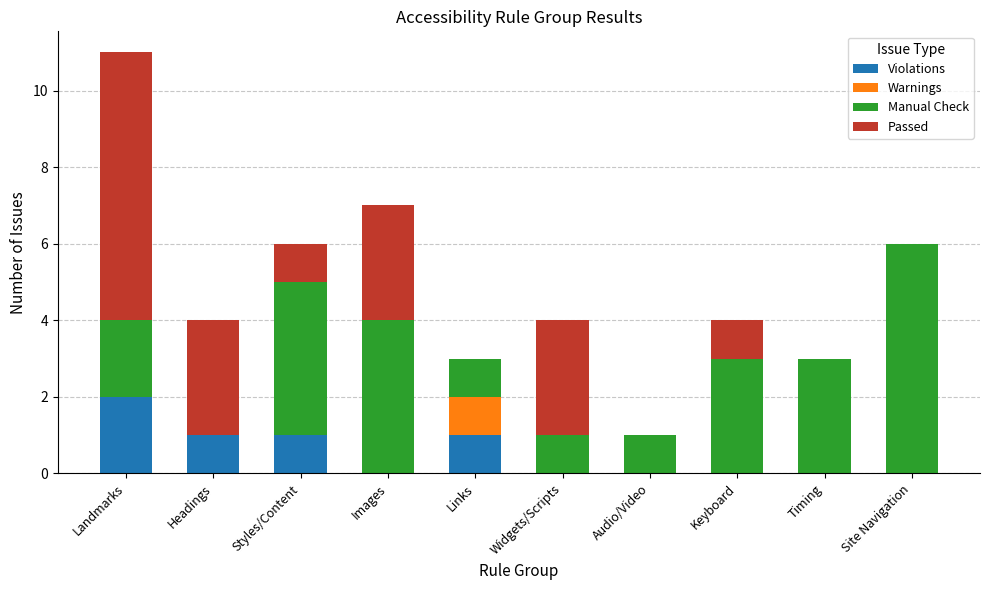

Count the number of categories in the chart.

10